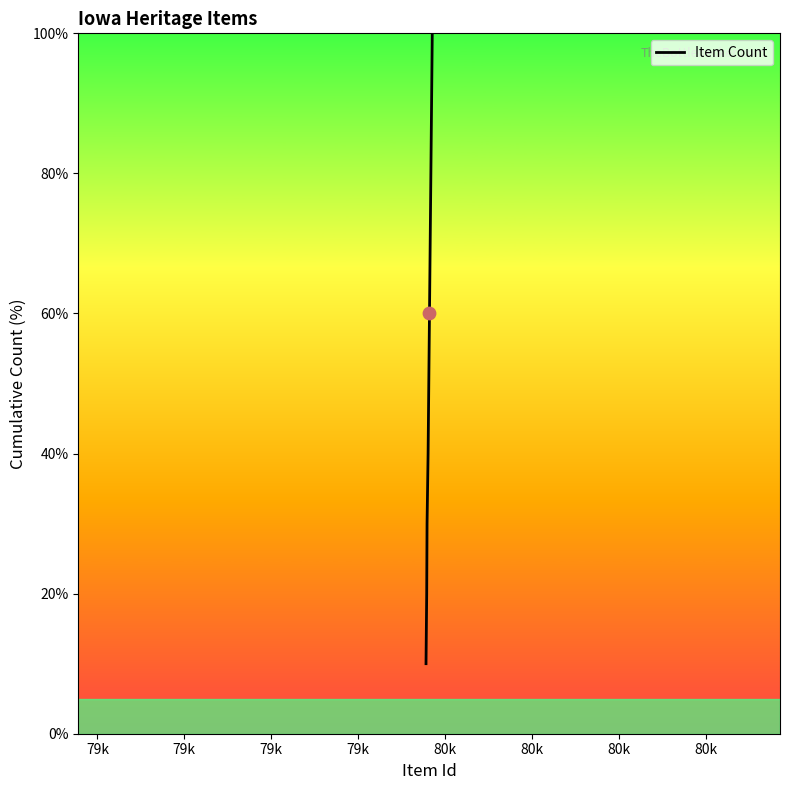

What is the greatest value displayed?

100